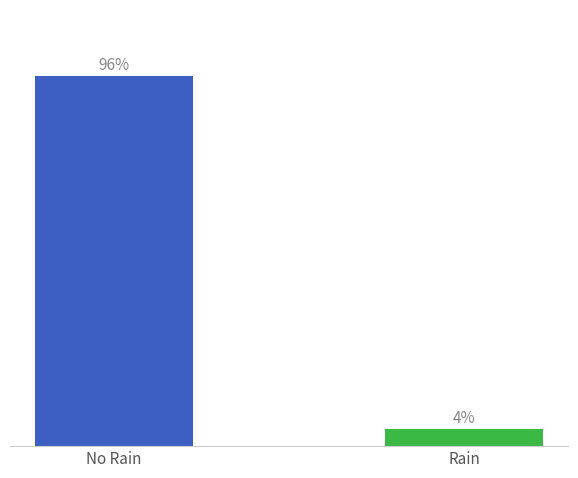

List the labels in order of value, largest first.

No Rain, Rain